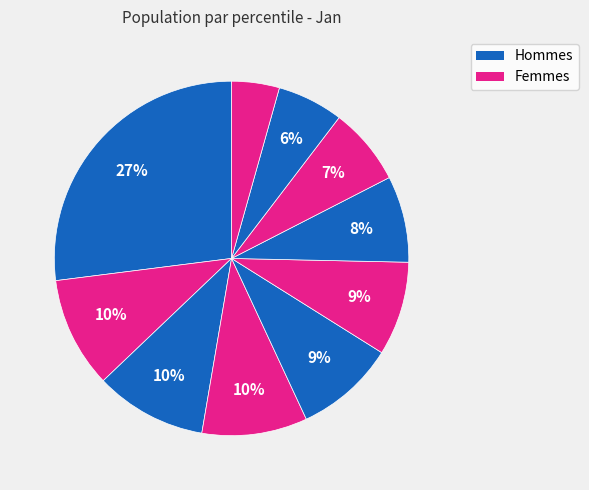

Does any single category account for the majority?

No